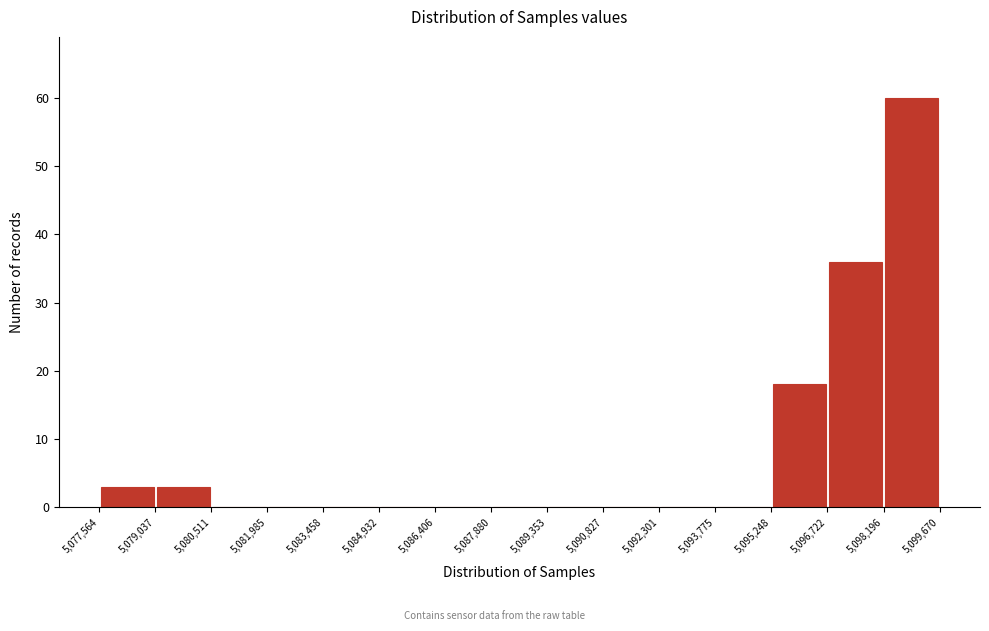

Over which range of the x-axis is the bar tallest?

5,098,196 to 5,099,670